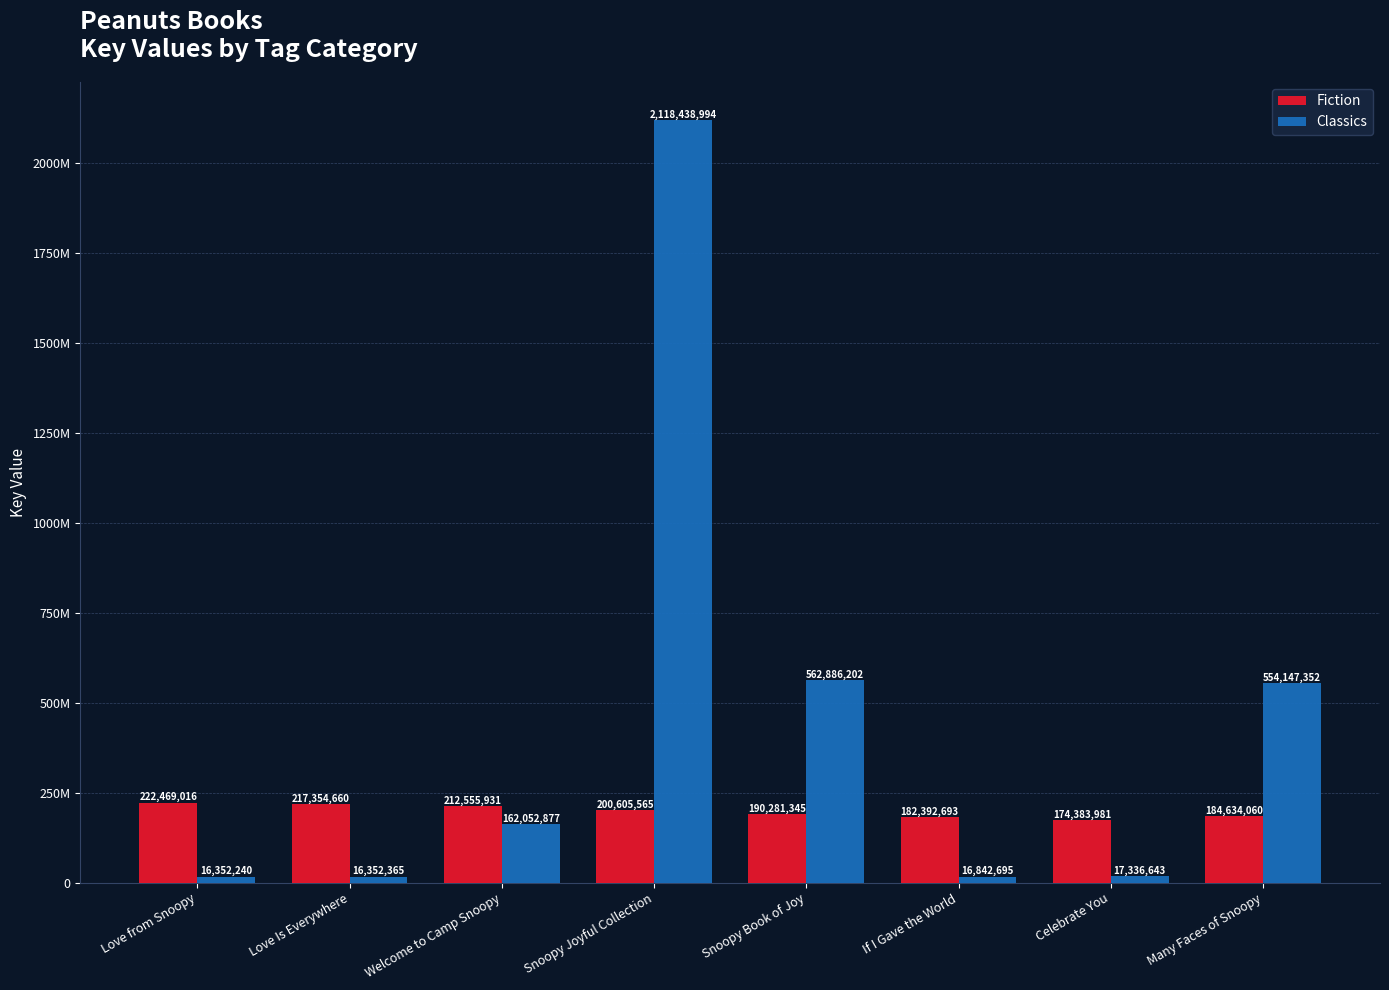

Rank the series by their average value, from lowest to highest.

Fiction, Classics